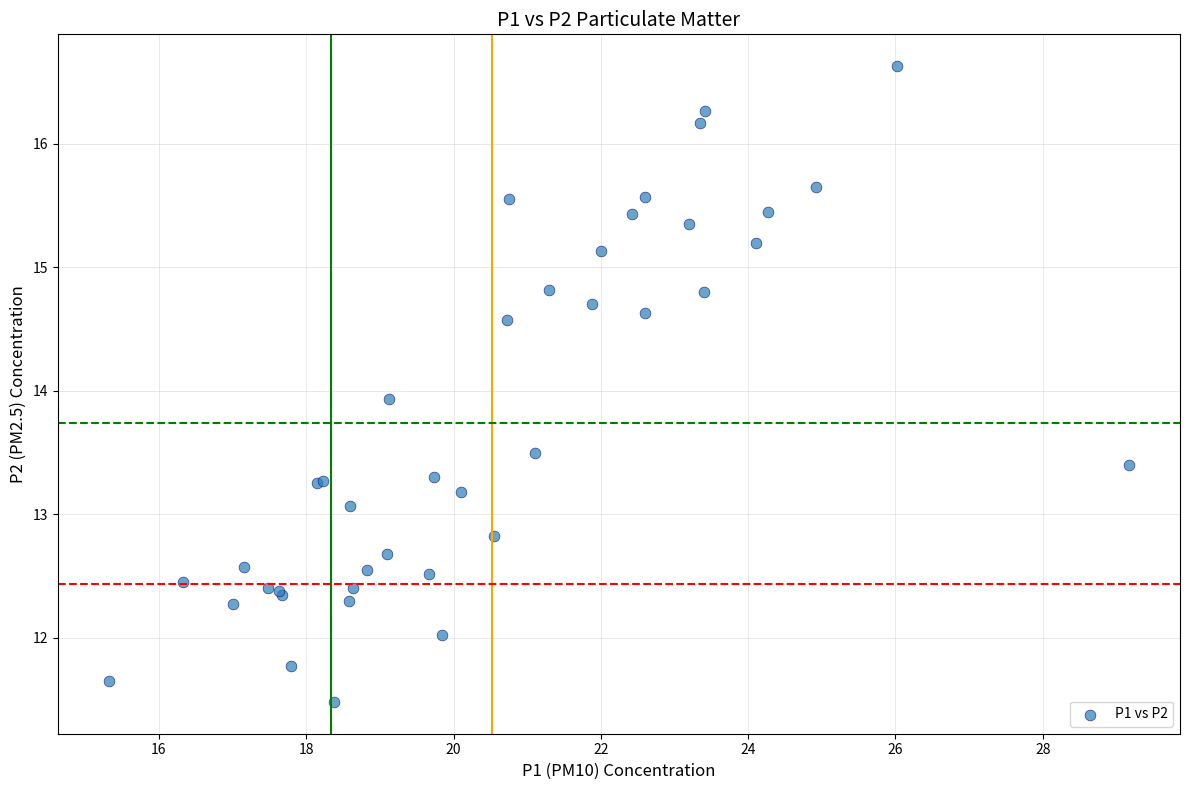

What Y value in the scatter plot is closest to 14?

13.9